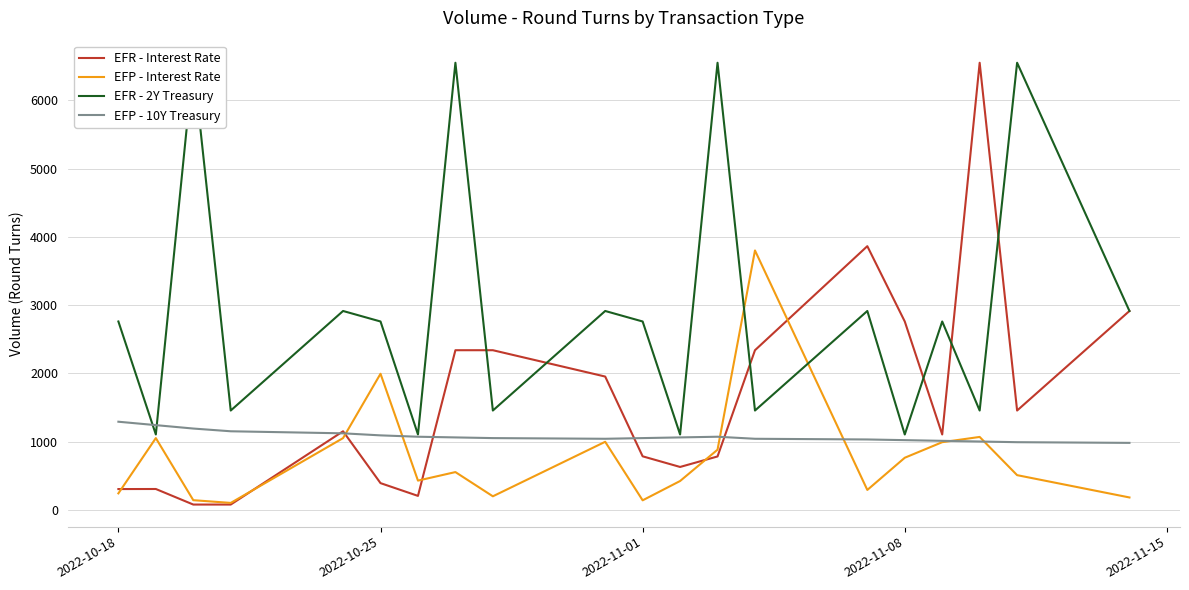

The EFR - Interest Rate series shows 390 at 2022-10-25. True or false?

True